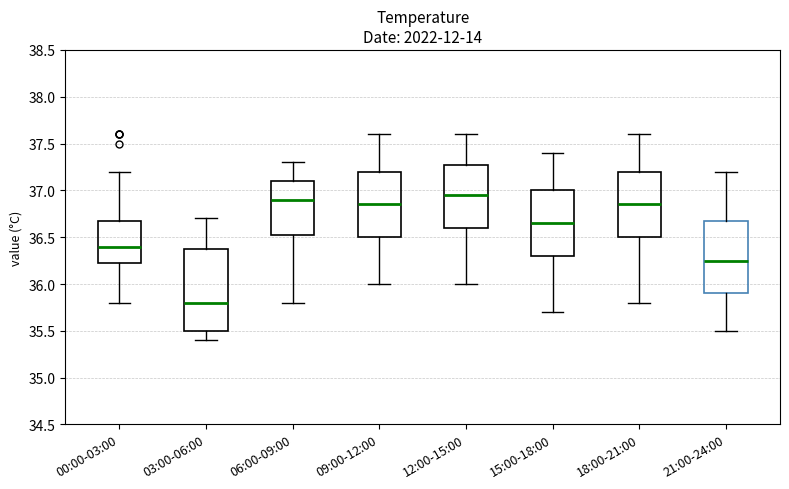

Reading left to right, transcribe this box plot: for each box, give where its median line is, the range the box spans, and where its two whiskers end, as read against the y-axis. The values are not printed on the chart, so give them approximately, as read against the axis.

00:00-03:00: median 36.40, box 36.25 to 36.70, whiskers 35.80 to 37.20
03:00-06:00: median 35.80, box 35.50 to 36.40, whiskers 35.40 to 36.70
06:00-09:00: median 36.90, box 36.55 to 37.10, whiskers 35.80 to 37.30
09:00-12:00: median 36.85, box 36.50 to 37.20, whiskers 36.00 to 37.60
12:00-15:00: median 36.95, box 36.60 to 37.30, whiskers 36.00 to 37.60
15:00-18:00: median 36.65, box 36.30 to 37.00, whiskers 35.70 to 37.40
18:00-21:00: median 36.85, box 36.50 to 37.20, whiskers 35.80 to 37.60
21:00-24:00: median 36.25, box 35.90 to 36.70, whiskers 35.50 to 37.20